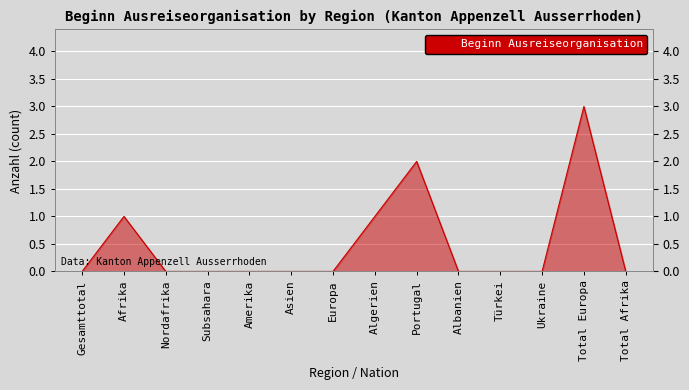

Reading left to right, transcribe all the data shown in this chart.

Gesamttotal=0	Afrika=1	Nordafrika=0	Subsahara=0	Amerika=0	Asien=0	Europa=0	Algerien=1	Portugal=2	Albanien=0	Türkei=0	Ukraine=0	Total Europa=3	Total Afrika=0